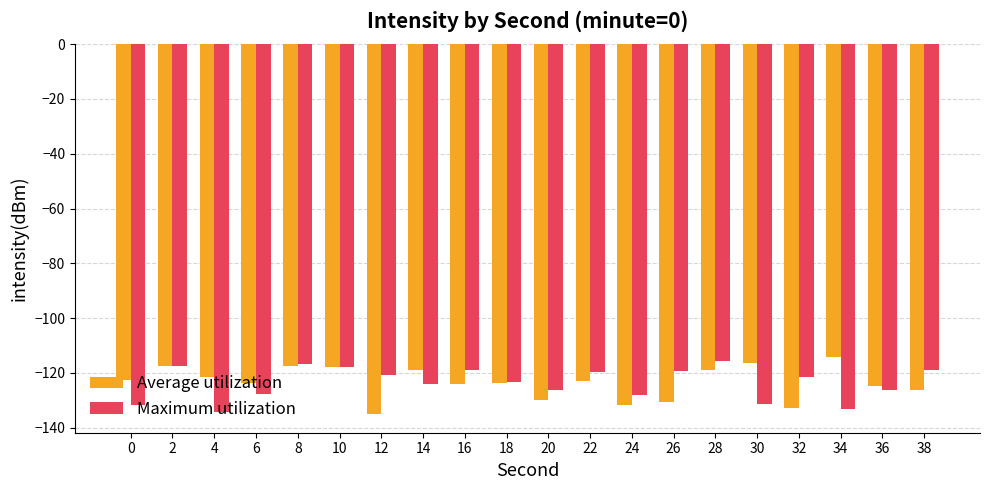

What is the spread (max minus min) of values at 8?

0.7